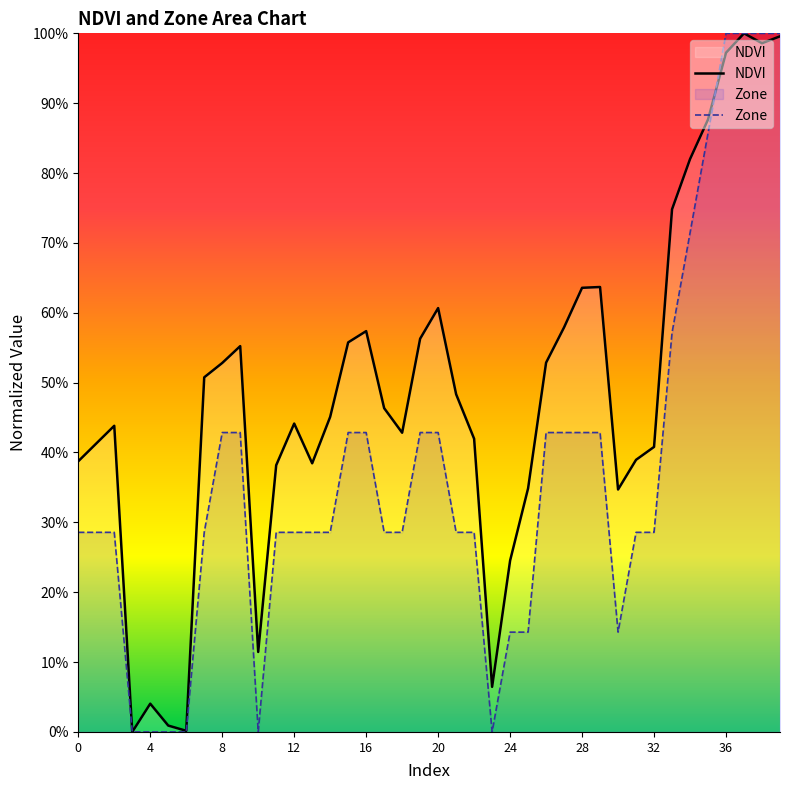

Does the chart display data point markers on the line(s)?

No